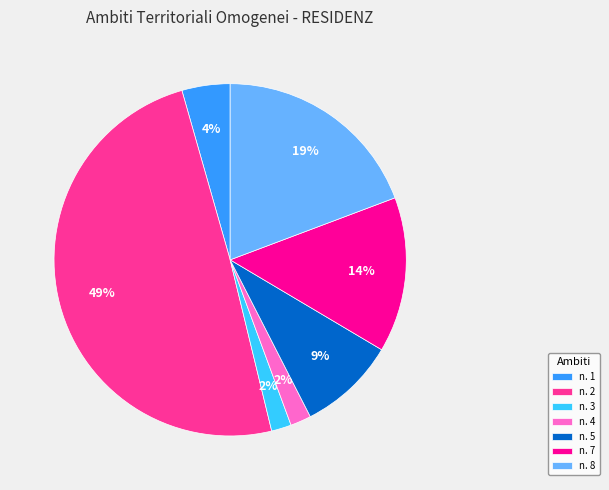

To the nearest percent, what percentage of the pie is n. 8?

19%